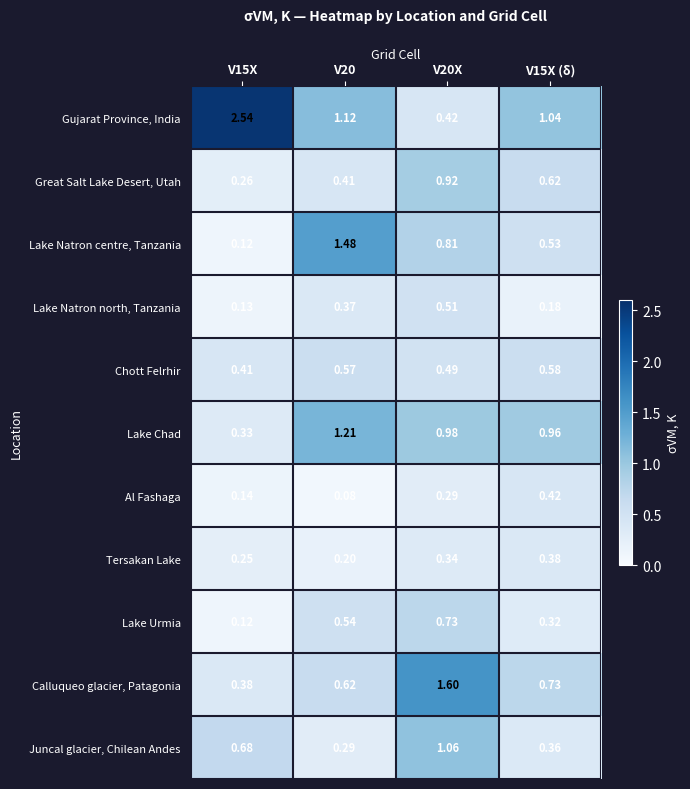

Rank the series at V20X from lowest to highest value.

Al Fashaga, Tersakan Lake, Gujarat Province, India, Chott Felrhir, Lake Natron north, Tanzania, Lake Urmia, Lake Natron centre, Tanzania, Great Salt Lake Desert, Utah, Lake Chad, Juncal glacier, Chilean Andes, Calluqueo glacier, Patagonia